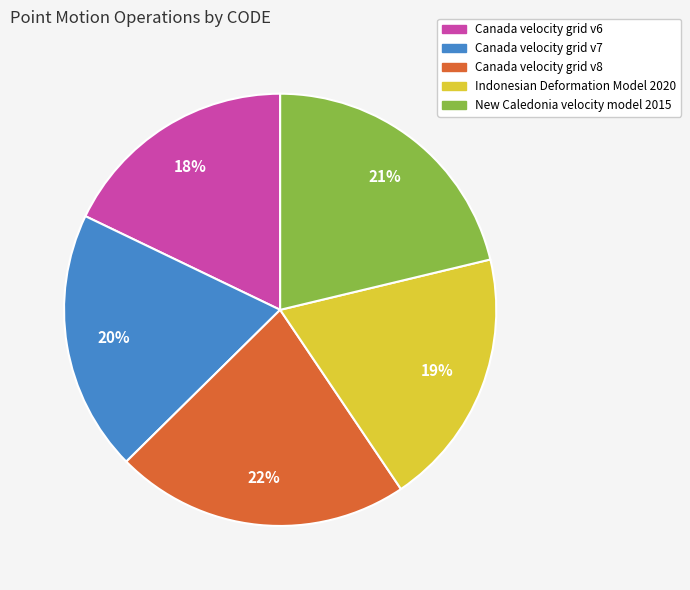

What percentage is the Canada velocity grid v6 slice, to the nearest percent?

18%